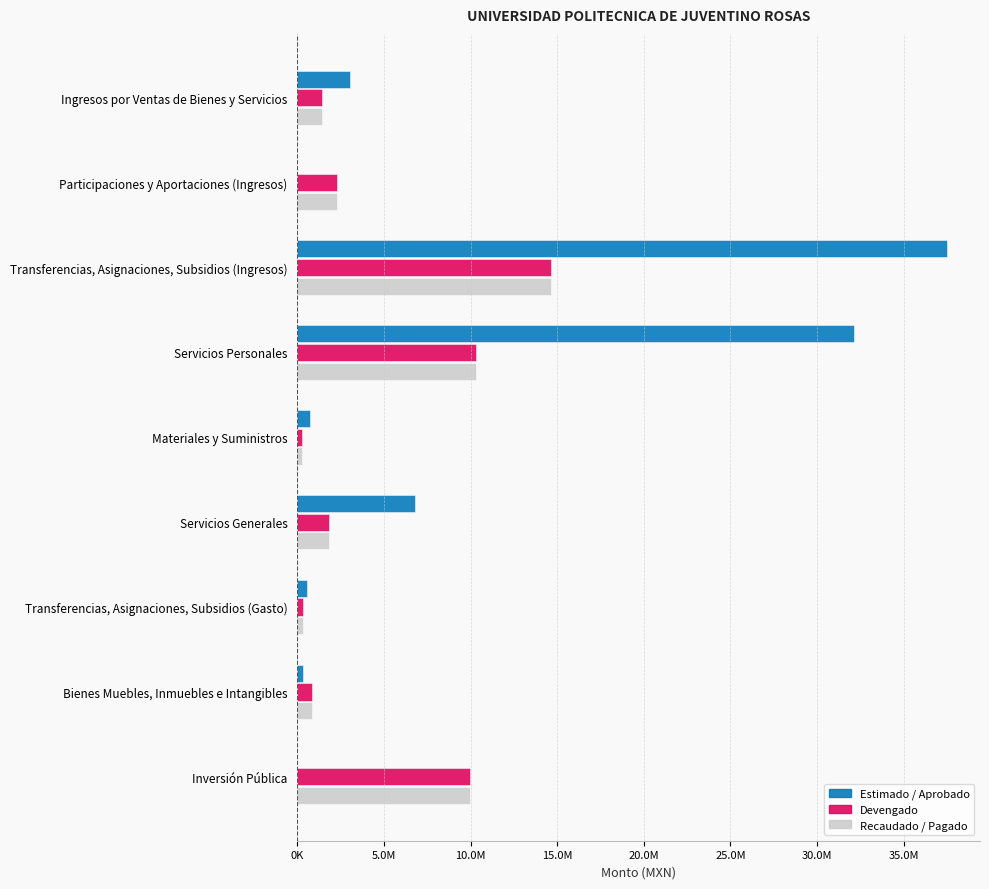

Rank the series by their maximum value, from highest to lowest.

Estimado / Aprobado, Devengado, Recaudado / Pagado